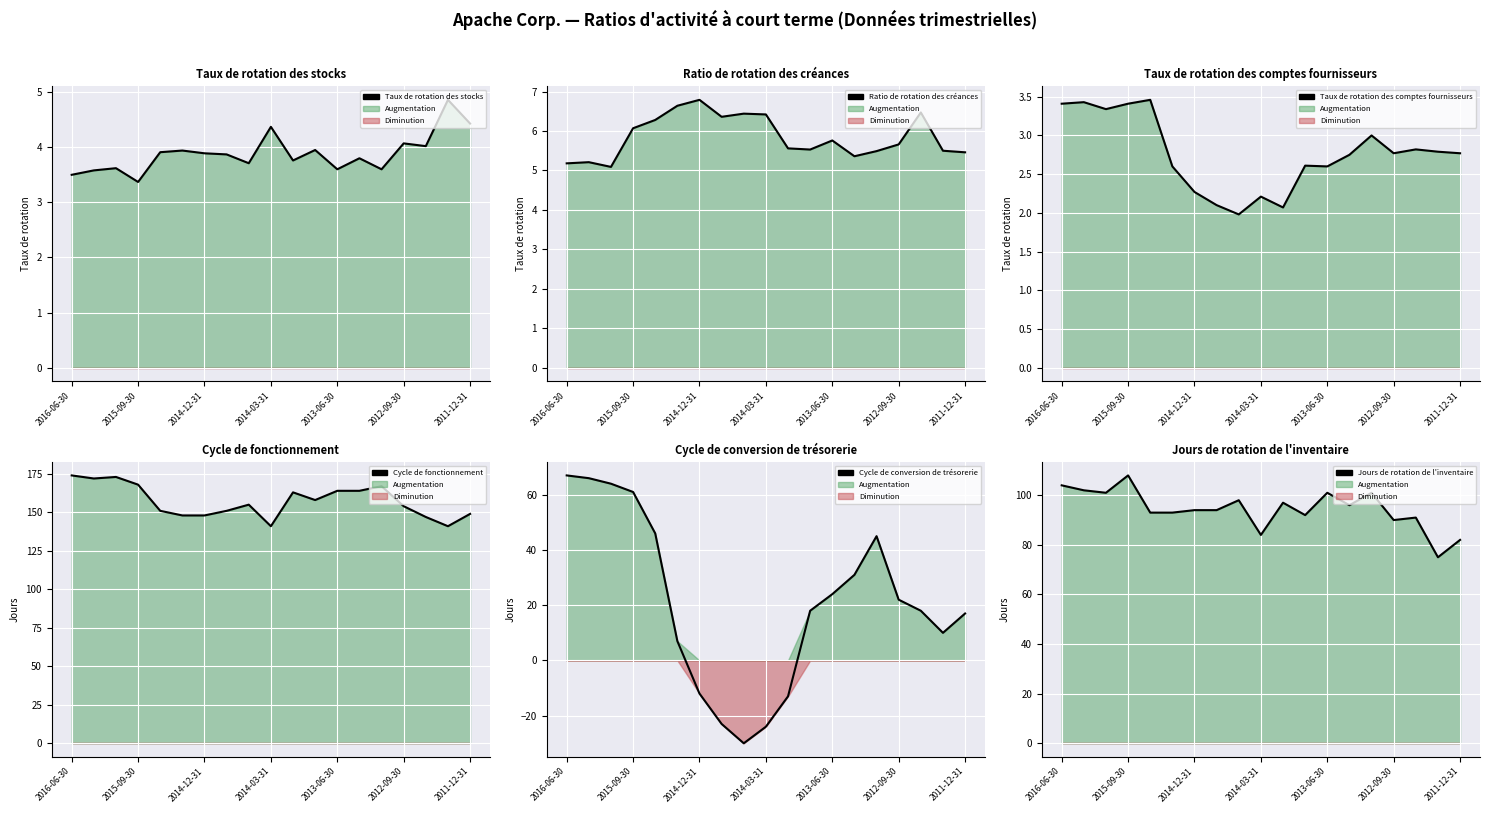

What position from the left is 2012-09-30?

16